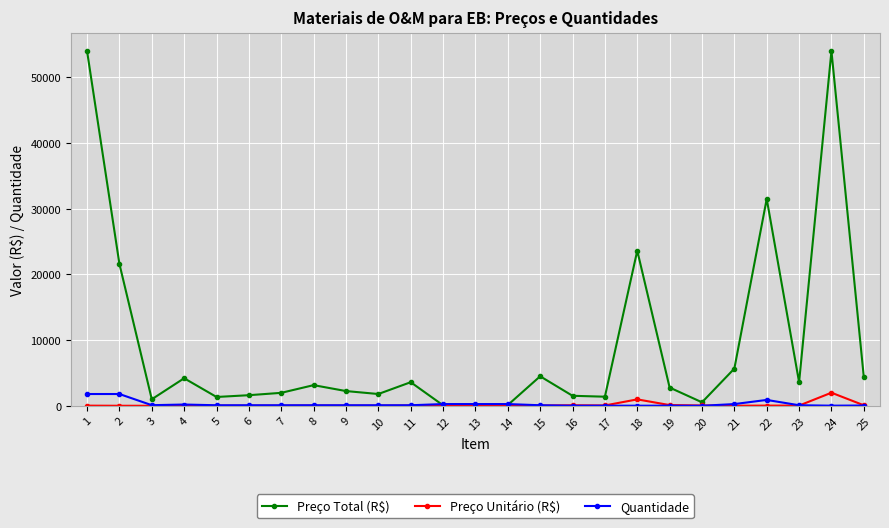

What is the approximate value of Preço Total (R$) at 20?

540.0